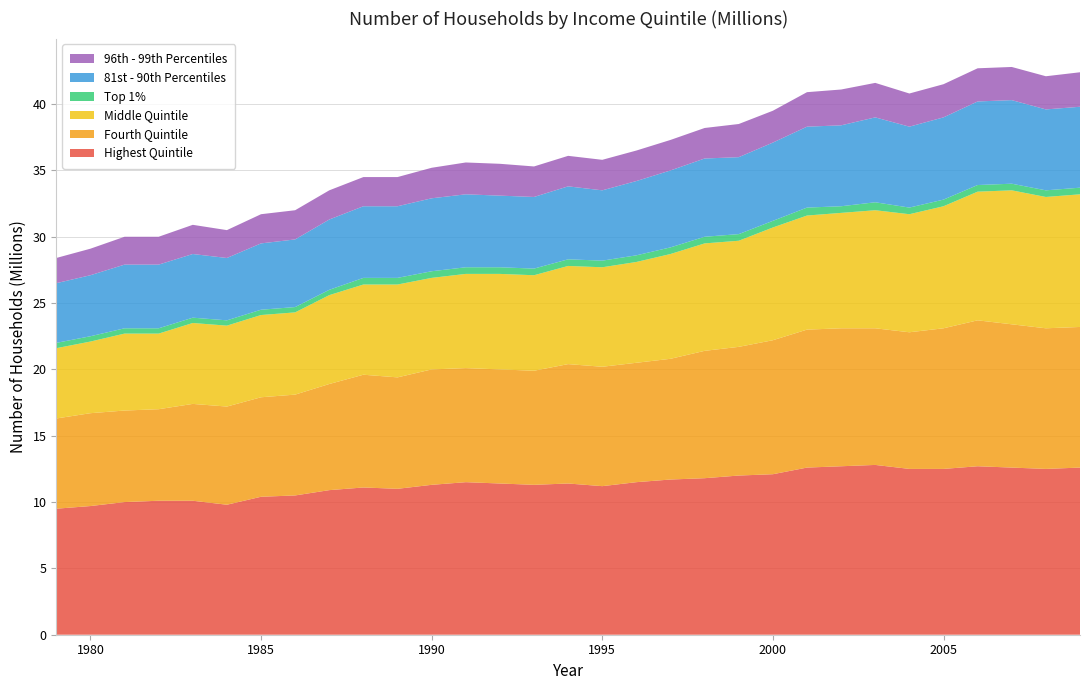

Reading left to right, extract all data points from this chart.

Highest Quintile: 1979=9.5	1980=9.7	1981=10.0	1982=10.1	1983=10.1	1984=9.8	1985=10.4	1986=10.5	1987=10.9	1988=11.1	1989=11.0	1990=11.3	1991=11.5	1992=11.4	1993=11.3	1994=11.4	1995=11.2	1996=11.5	1997=11.7	1998=11.8	1999=12.0	2000=12.1	2001=12.6	2002=12.7	2003=12.8	2004=12.5	2005=12.5	2006=12.7	2007=12.6	2008=12.5	2009=12.6
Fourth Quintile: 1979=6.8	1980=7.0	1981=6.9	1982=6.9	1983=7.3	1984=7.4	1985=7.5	1986=7.6	1987=8.0	1988=8.5	1989=8.4	1990=8.7	1991=8.6	1992=8.6	1993=8.6	1994=9.0	1995=9.0	1996=9.0	1997=9.1	1998=9.6	1999=9.7	2000=10.1	2001=10.4	2002=10.4	2003=10.3	2004=10.3	2005=10.6	2006=11.0	2007=10.8	2008=10.6	2009=10.6
Middle Quintile: 1979=5.3	1980=5.4	1981=5.8	1982=5.7	1983=6.1	1984=6.1	1985=6.2	1986=6.2	1987=6.7	1988=6.8	1989=7.0	1990=6.9	1991=7.1	1992=7.2	1993=7.2	1994=7.4	1995=7.5	1996=7.6	1997=7.9	1998=8.1	1999=8.0	2000=8.5	2001=8.6	2002=8.7	2003=8.9	2004=8.9	2005=9.2	2006=9.7	2007=10.1	2008=9.9	2009=10.0
Top 1%: 1979=0.4	1980=0.4	1981=0.4	1982=0.4	1983=0.4	1984=0.4	1985=0.4	1986=0.4	1987=0.4	1988=0.5	1989=0.5	1990=0.5	1991=0.5	1992=0.5	1993=0.5	1994=0.5	1995=0.5	1996=0.5	1997=0.5	1998=0.5	1999=0.5	2000=0.5	2001=0.6	2002=0.5	2003=0.6	2004=0.5	2005=0.5	2006=0.5	2007=0.5	2008=0.5	2009=0.5
81st - 90th Percentiles: 1979=4.5	1980=4.6	1981=4.8	1982=4.8	1983=4.8	1984=4.7	1985=5.0	1986=5.1	1987=5.3	1988=5.4	1989=5.4	1990=5.5	1991=5.5	1992=5.4	1993=5.4	1994=5.5	1995=5.3	1996=5.6	1997=5.8	1998=5.9	1999=5.8	2000=5.9	2001=6.1	2002=6.1	2003=6.4	2004=6.1	2005=6.2	2006=6.3	2007=6.3	2008=6.1	2009=6.1
96th - 99th Percentiles: 1979=1.9	1980=2.0	1981=2.1	1982=2.1	1983=2.2	1984=2.1	1985=2.2	1986=2.2	1987=2.2	1988=2.2	1989=2.2	1990=2.3	1991=2.4	1992=2.4	1993=2.3	1994=2.3	1995=2.3	1996=2.3	1997=2.3	1998=2.3	1999=2.5	2000=2.4	2001=2.6	2002=2.7	2003=2.6	2004=2.5	2005=2.5	2006=2.5	2007=2.5	2008=2.5	2009=2.6